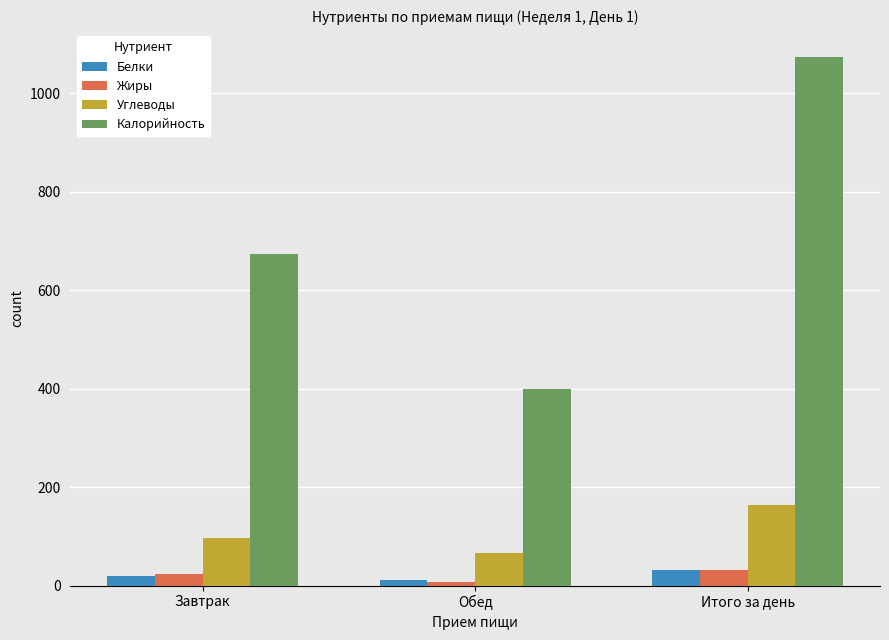

The value of Углеводы at Завтрак is 97.4. True or false?

True